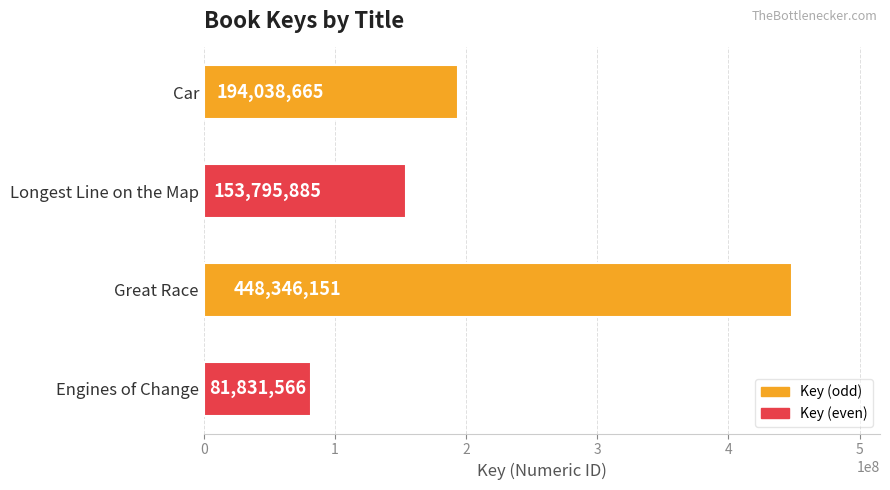

What is the maximum value shown in the chart?

448346151